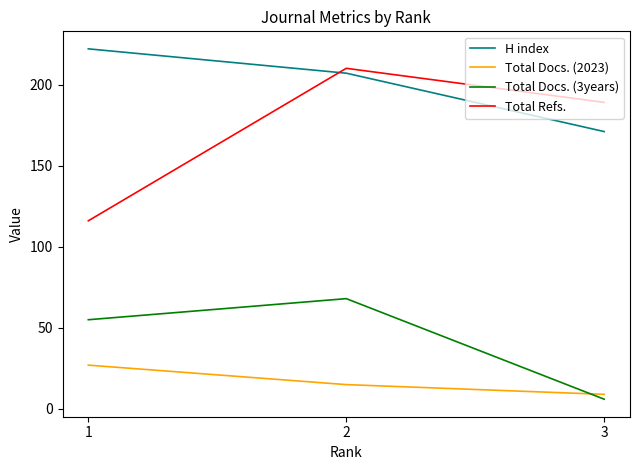

Count the Total Docs. (2023) values in the range 9 to 27.

3